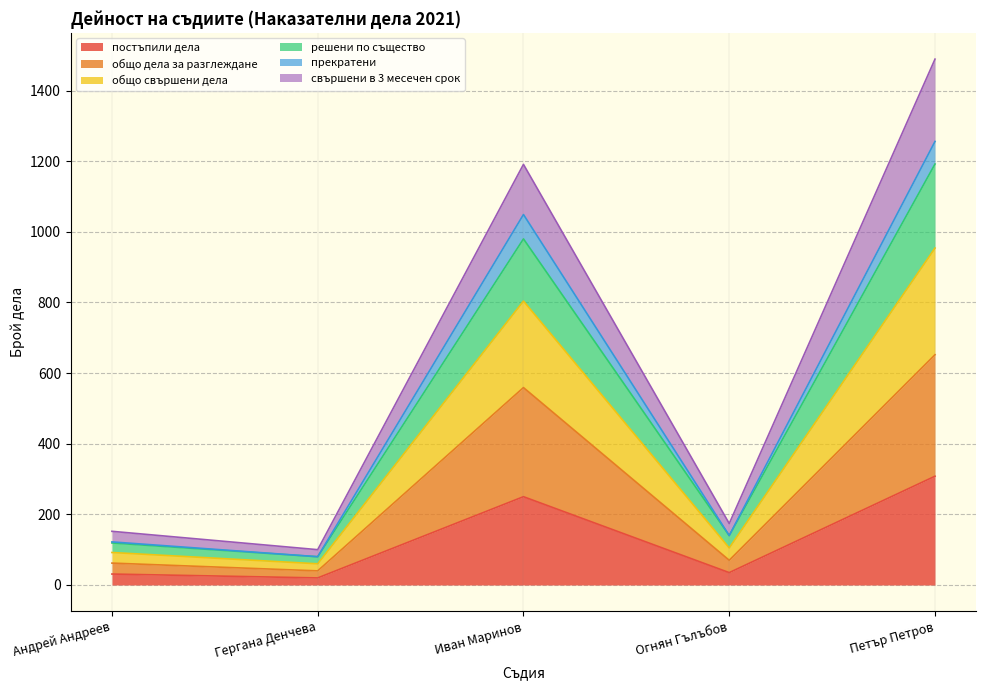

Which category has the highest value in the постъпили дела series?

Петър Петров